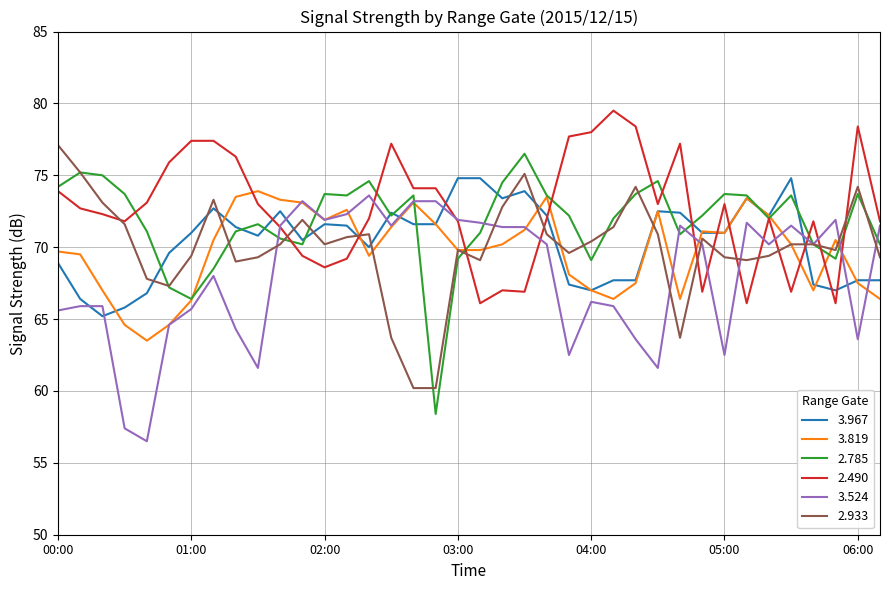

What is the maximum value shown in the chart?

79.5